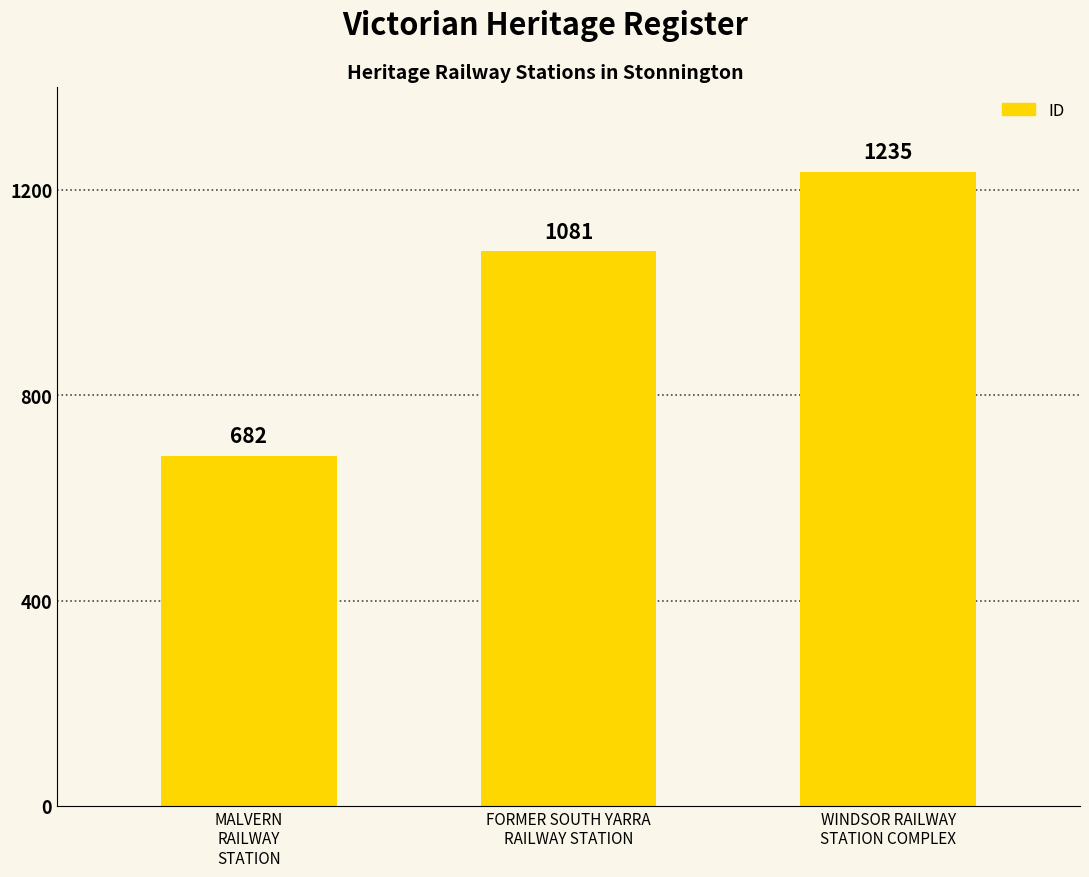

Count the values in the range 682 to 1235.

3